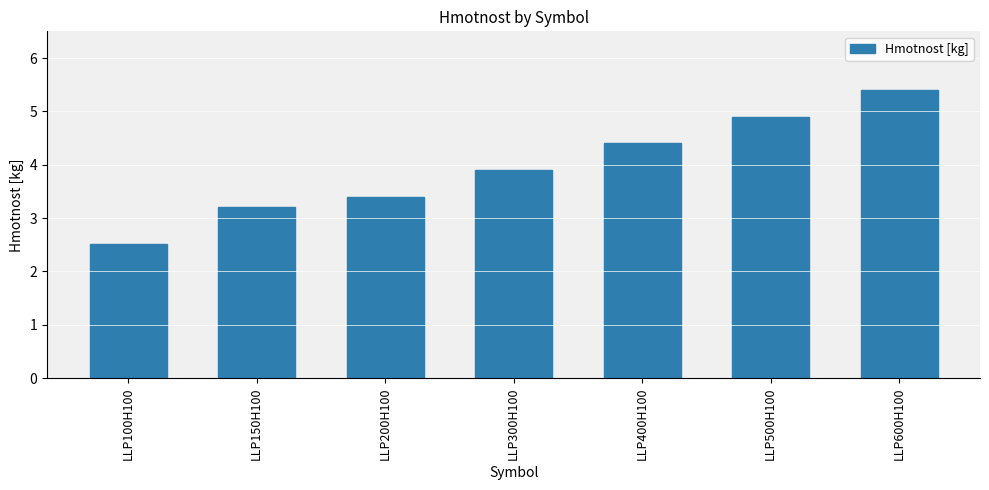

Rank the categories by value from lowest to highest.

LLP100H100, LLP150H100, LLP200H100, LLP300H100, LLP400H100, LLP500H100, LLP600H100